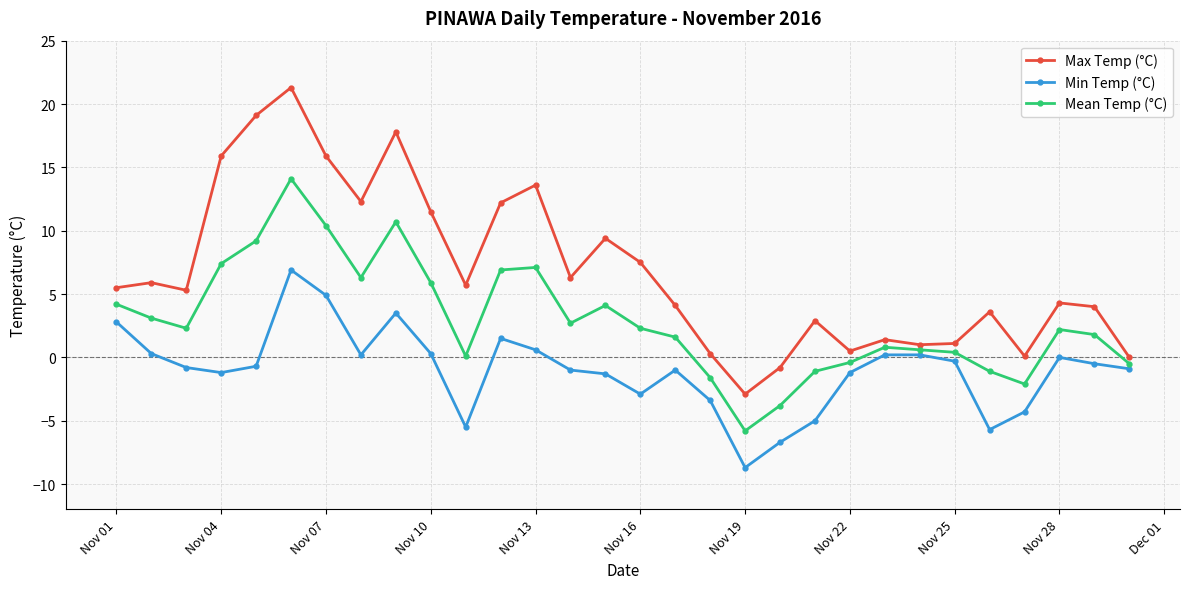

What is the value of the Min Temp (°C) point at the 3rd from the left?

-0.8